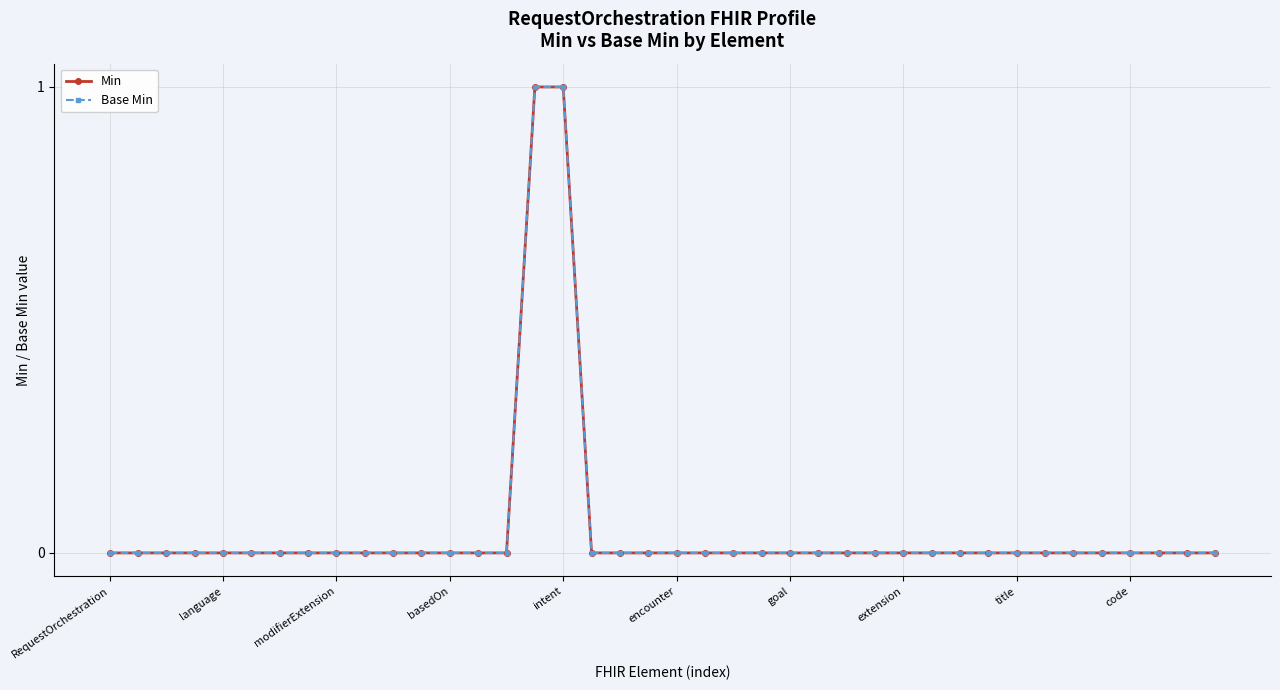

Reading left to right, list all the values displayed in this chart.

Min: 0	0	0	0	0	0	0	0	0	0	0	0	0	0	0	1	1	0	0	0	0	0	0	0	0	0	0	0	0	0	0	0	0	0	0	0	0	0	0	0
Base Min: 0	0	0	0	0	0	0	0	0	0	0	0	0	0	0	1	1	0	0	0	0	0	0	0	0	0	0	0	0	0	0	0	0	0	0	0	0	0	0	0